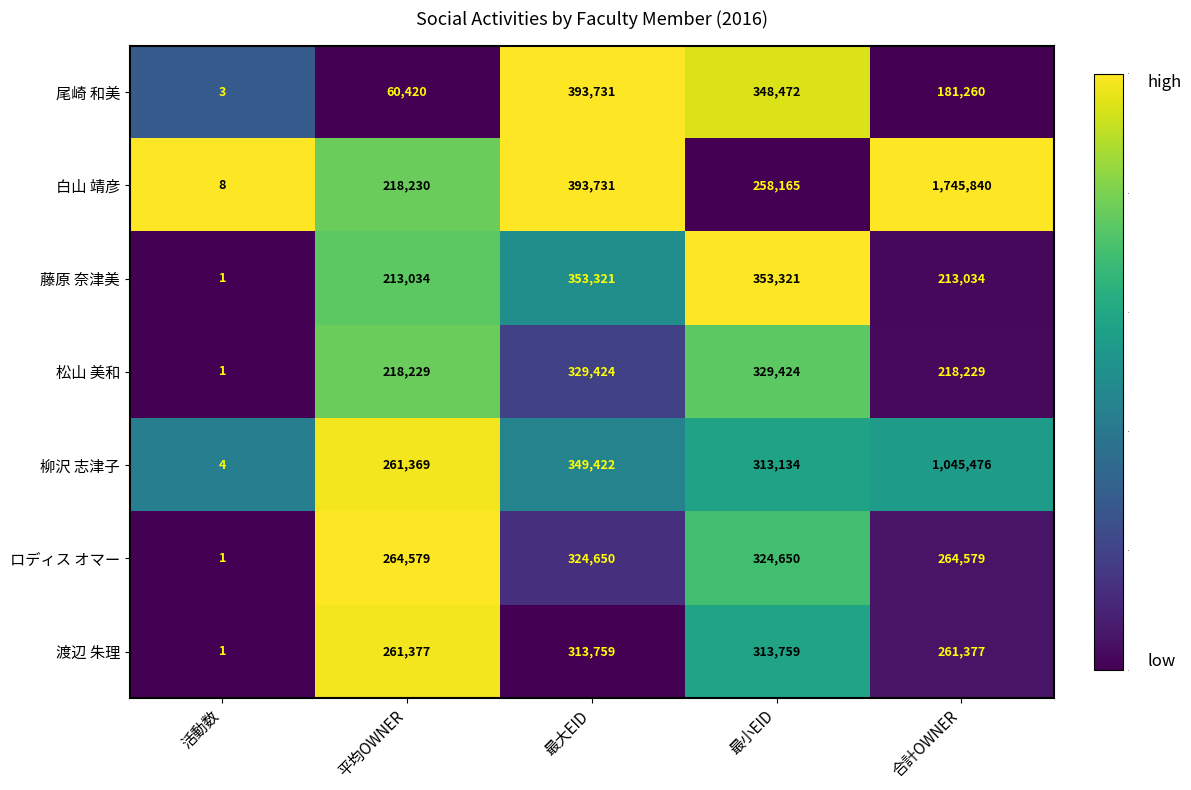

What is the difference between the highest and lowest values at 平均OWNER?

204159